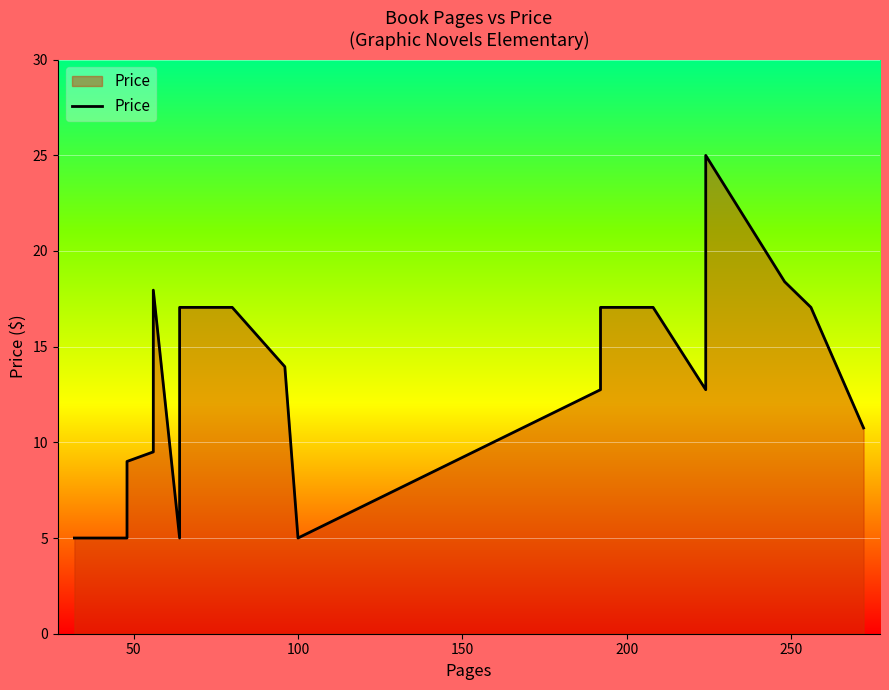

True or false: the data shows 7.7 at 15.

False